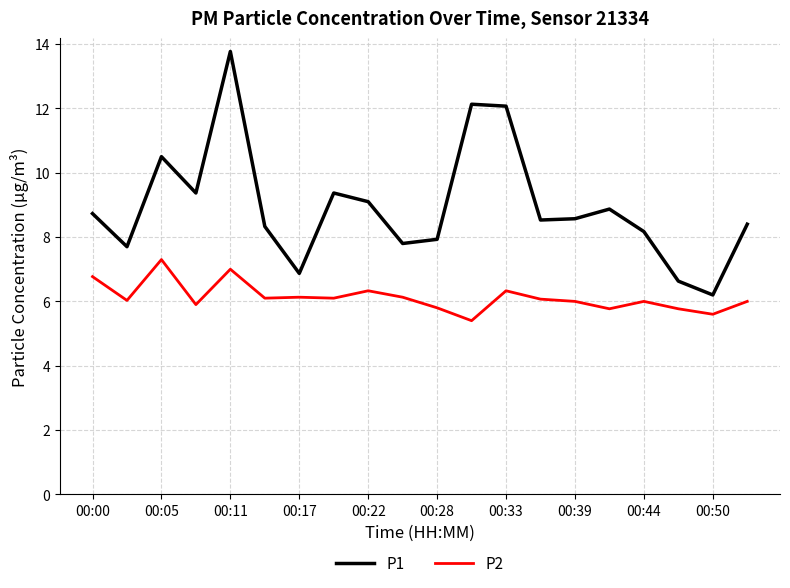

What is the maximum value shown in the chart?

13.8